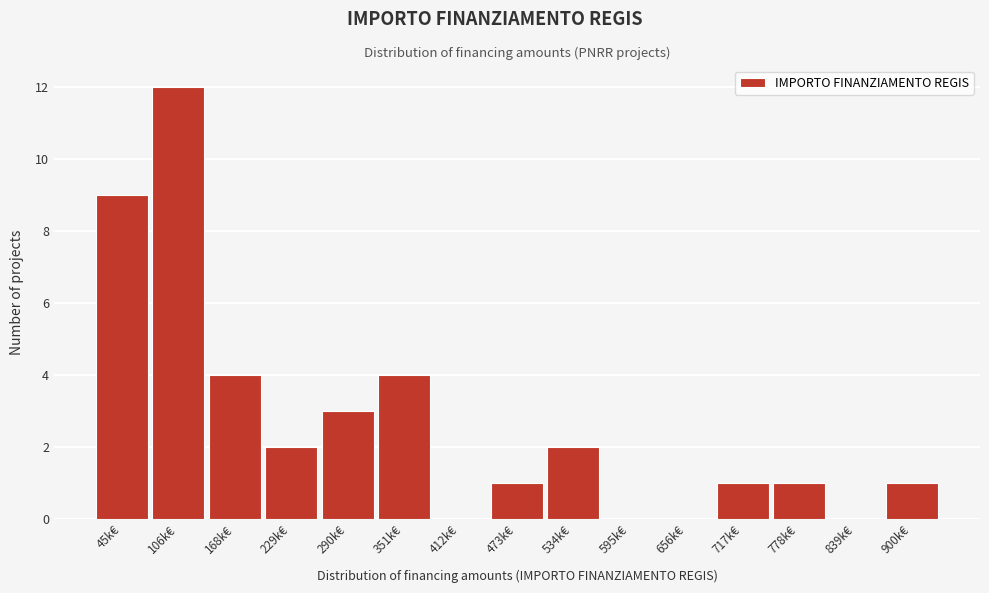

Reading left to right, transcribe all the data shown in this chart.

45k€=9	106k€=12	168k€=4	229k€=2	290k€=3	351k€=4	412k€=0	473k€=1	534k€=2	595k€=0	656k€=0	717k€=1	778k€=1	839k€=0	900k€=1